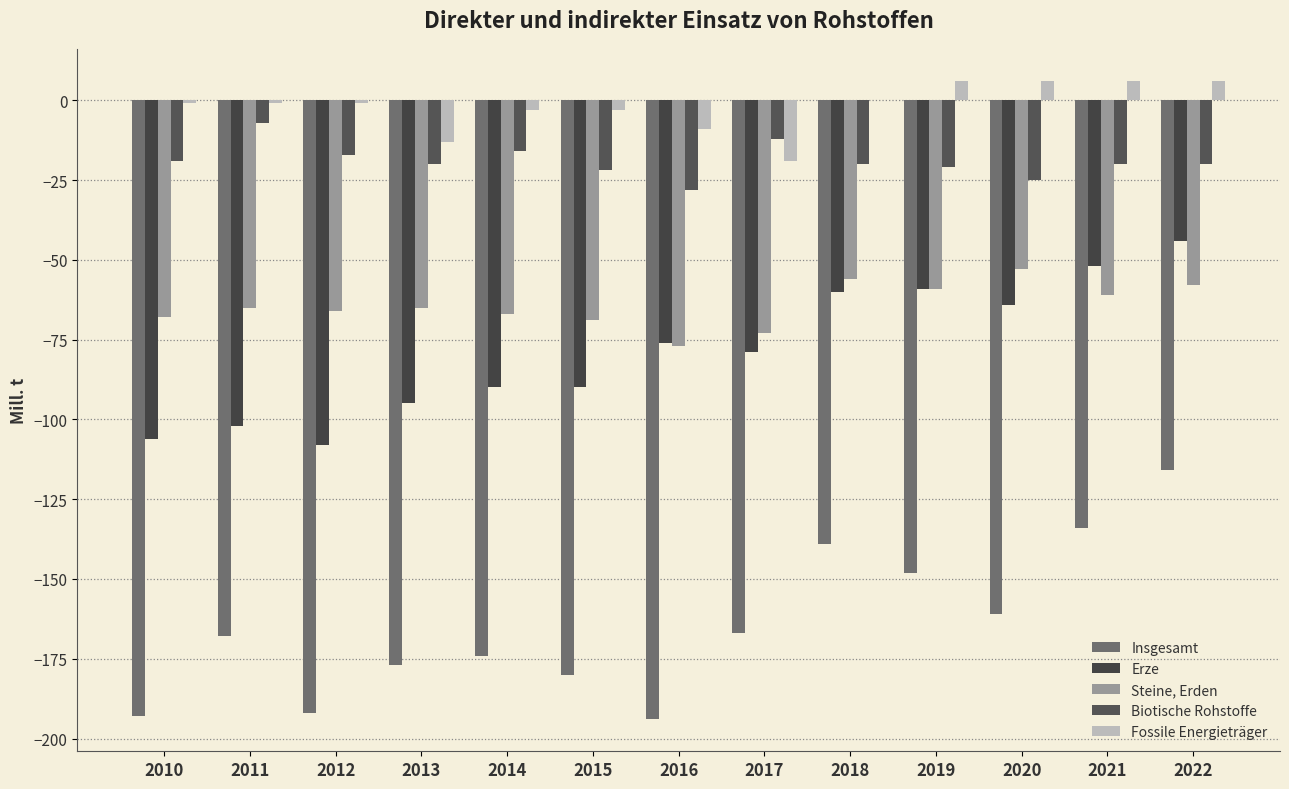

Are the bars horizontal?

No